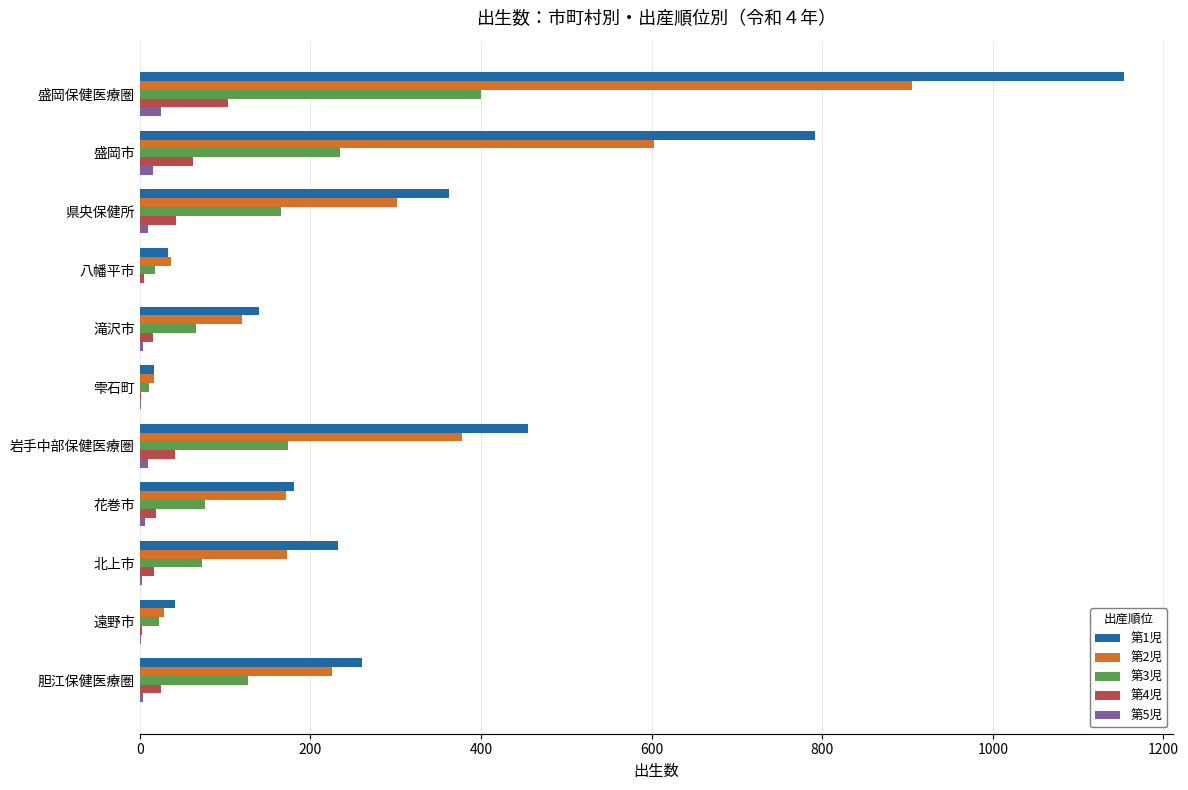

How many categories are shown in the chart?

11